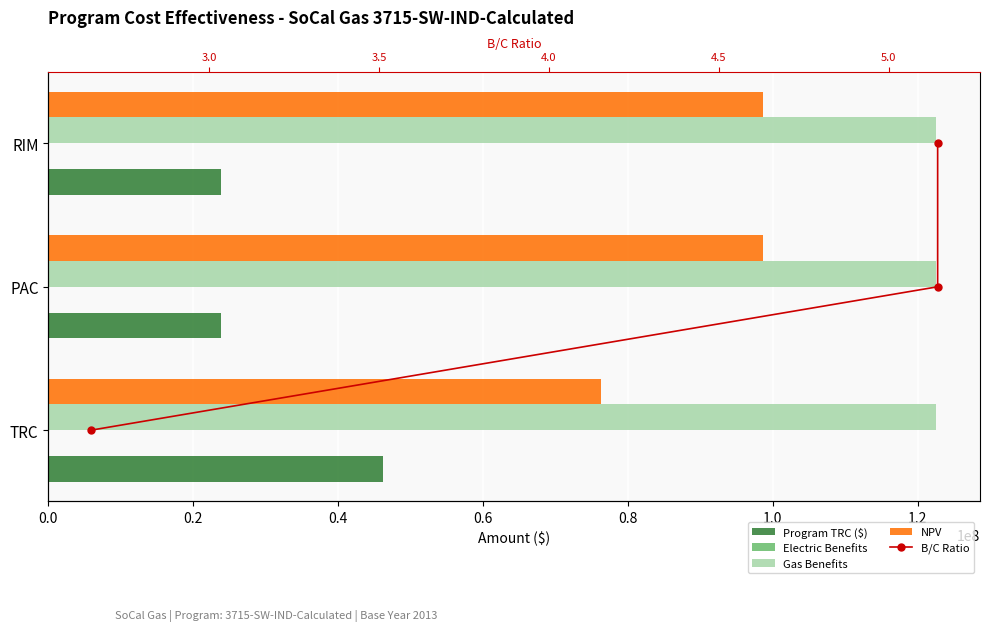

What is the difference between the B/C Ratio values at 0.0 and 0.4?

2.0